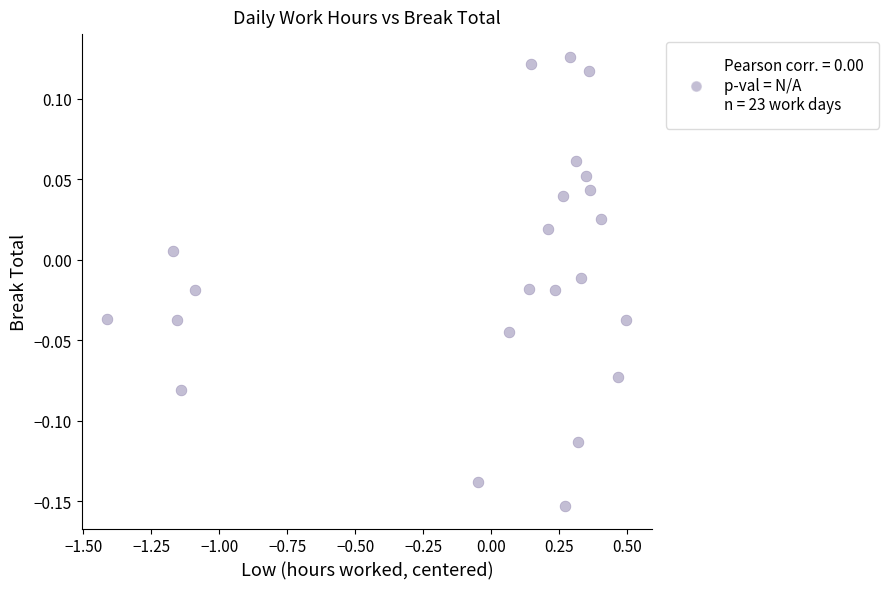

What is the range of X values (max minus min)?

1.9